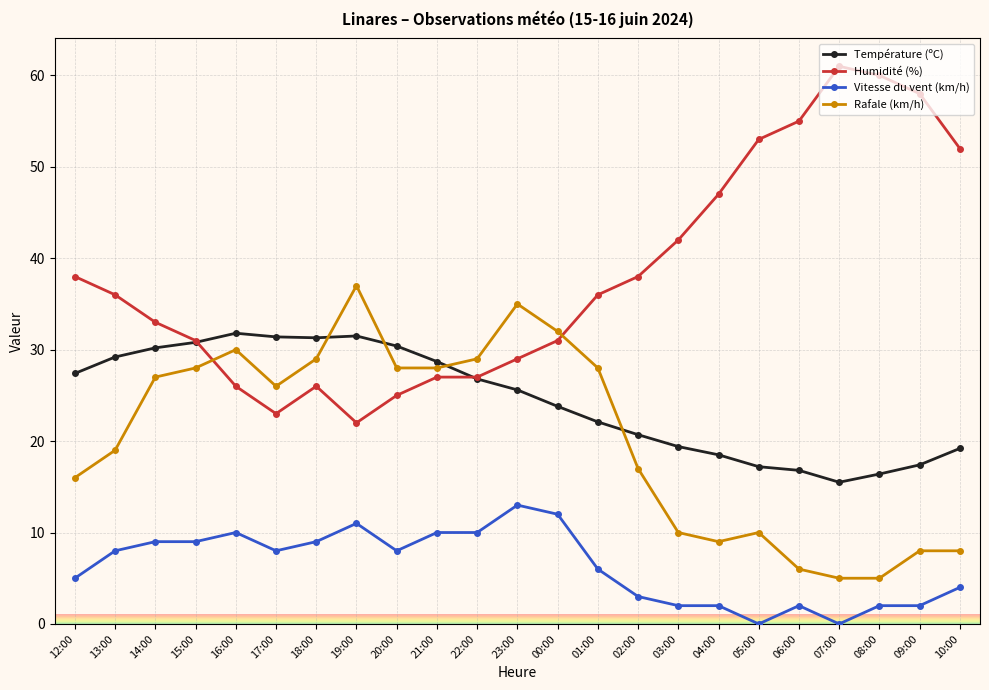

What is the difference between the Rafale (km/h) values at 07:00 and 03:00?

5.0